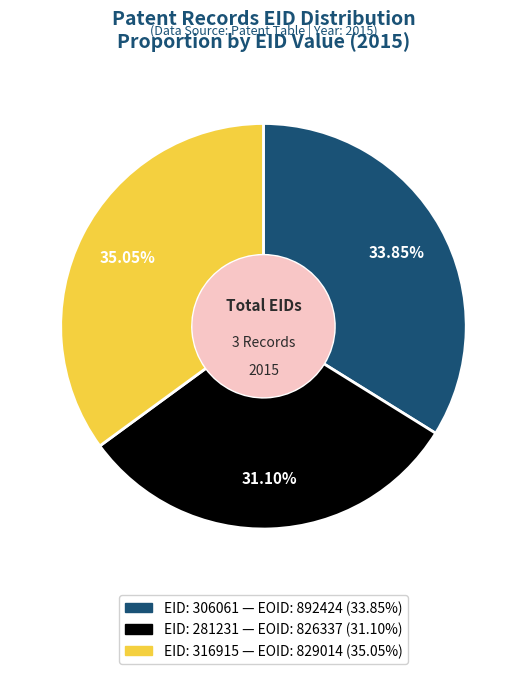

Is there a majority slice in this chart?

No